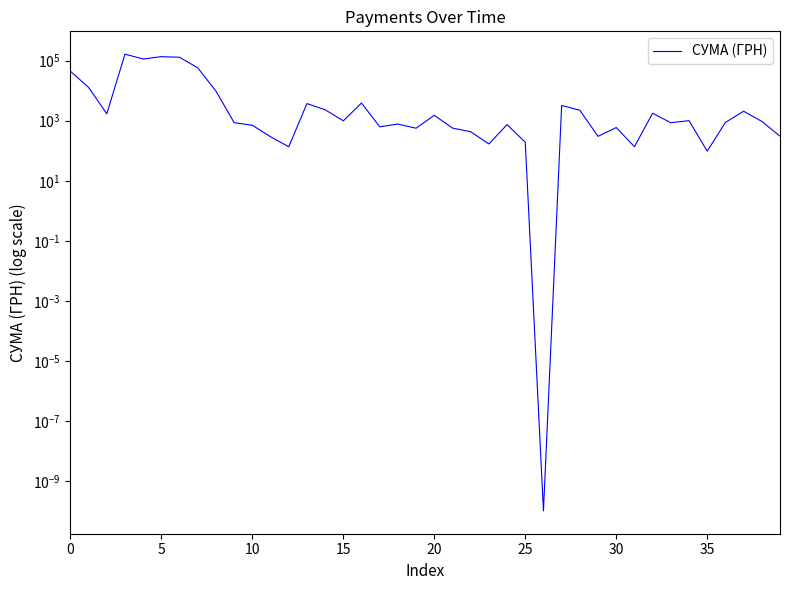

What is the sum of all values?

705330.5